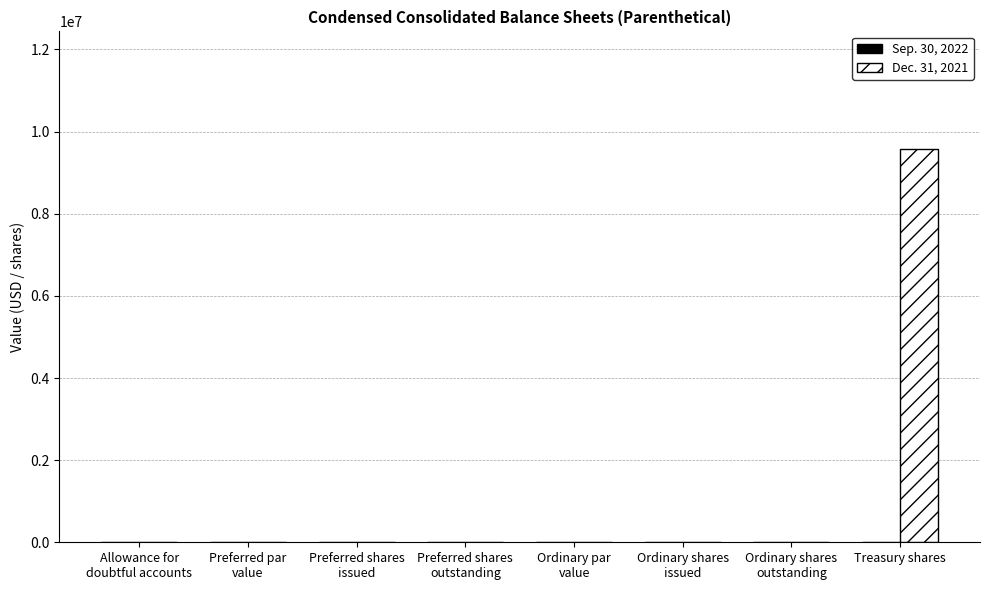

Which category has the highest value across all series?

Treasury shares